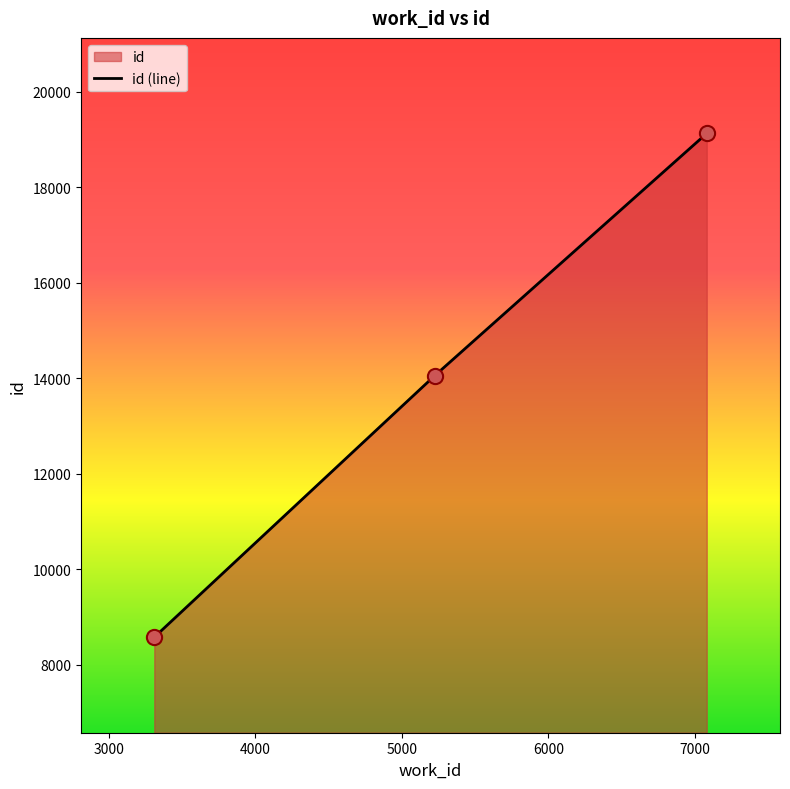

What is the change in value from 5224 to 7080?

+5072